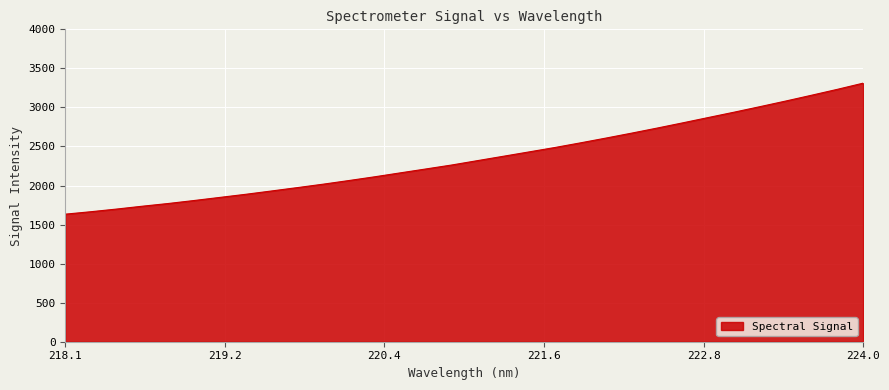

What is the greatest value displayed?

3310.8